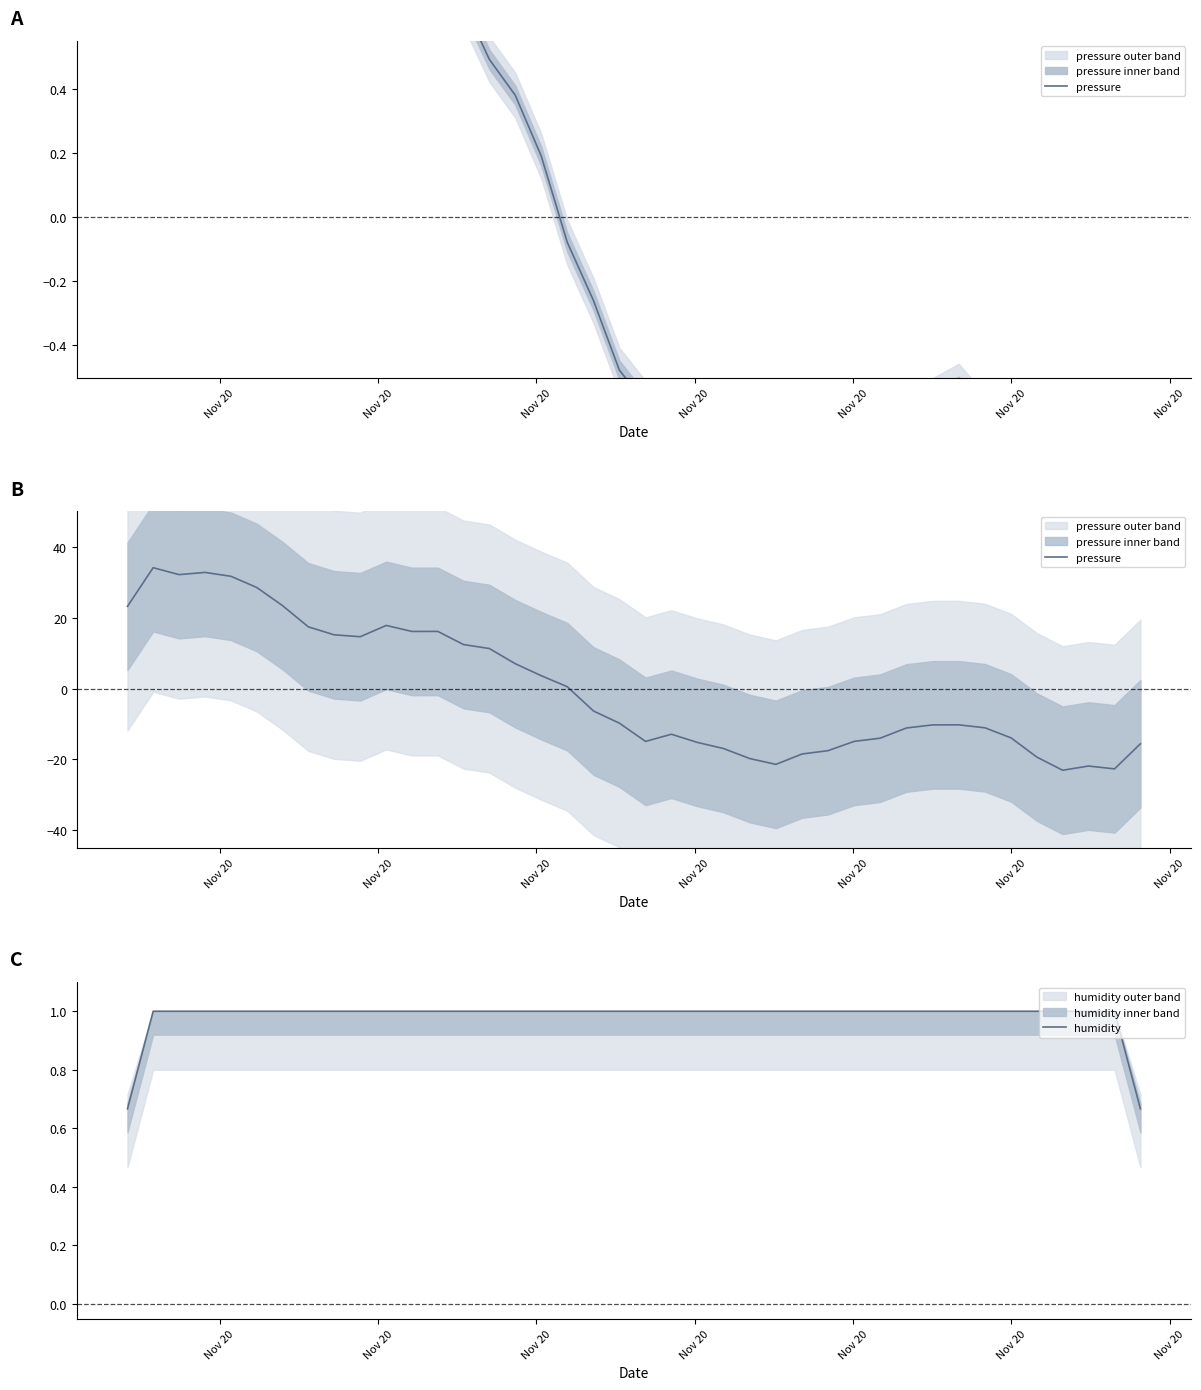

After their last crossing, which series has the higher values: pressure or humidity?

humidity